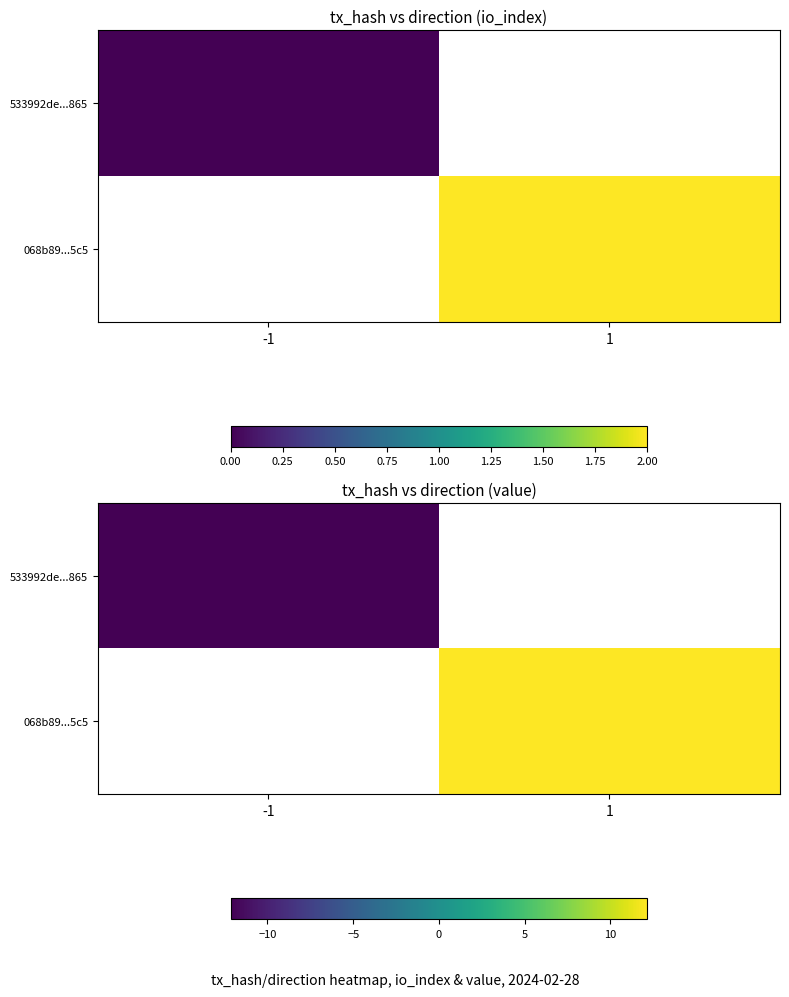

How many series are shown in this chart?

2